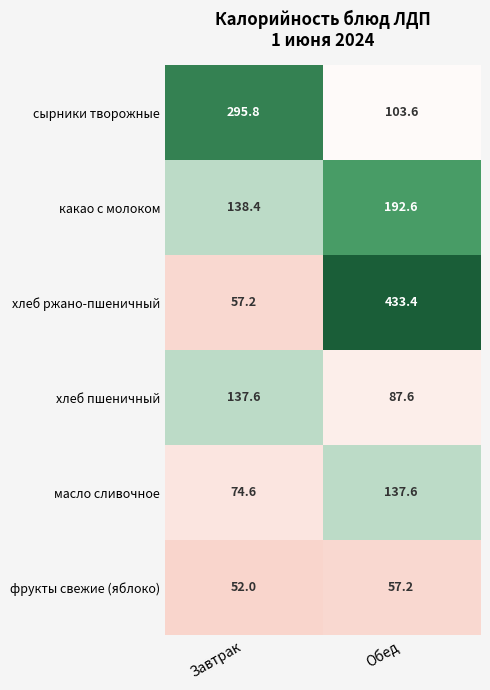

At which category is the sum across all series the highest?

Обед